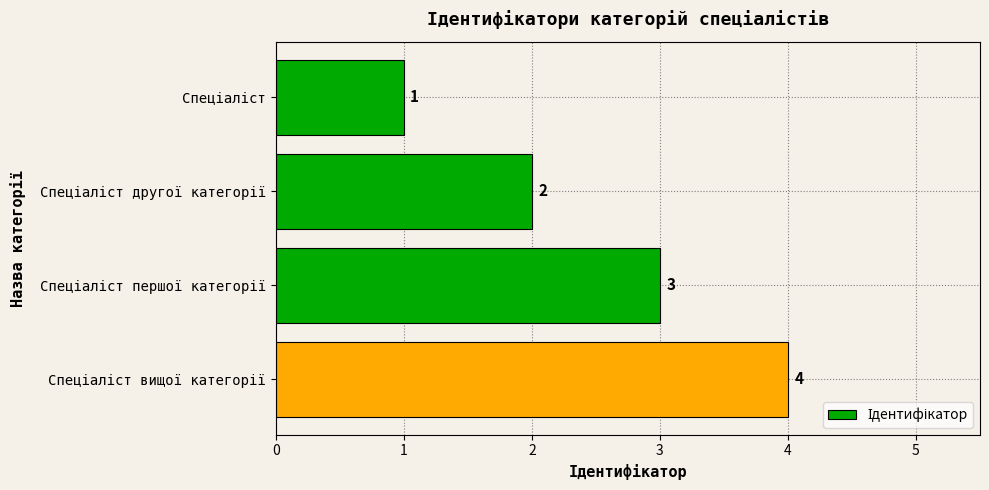

What is the value of the 1st bar from the top?

1